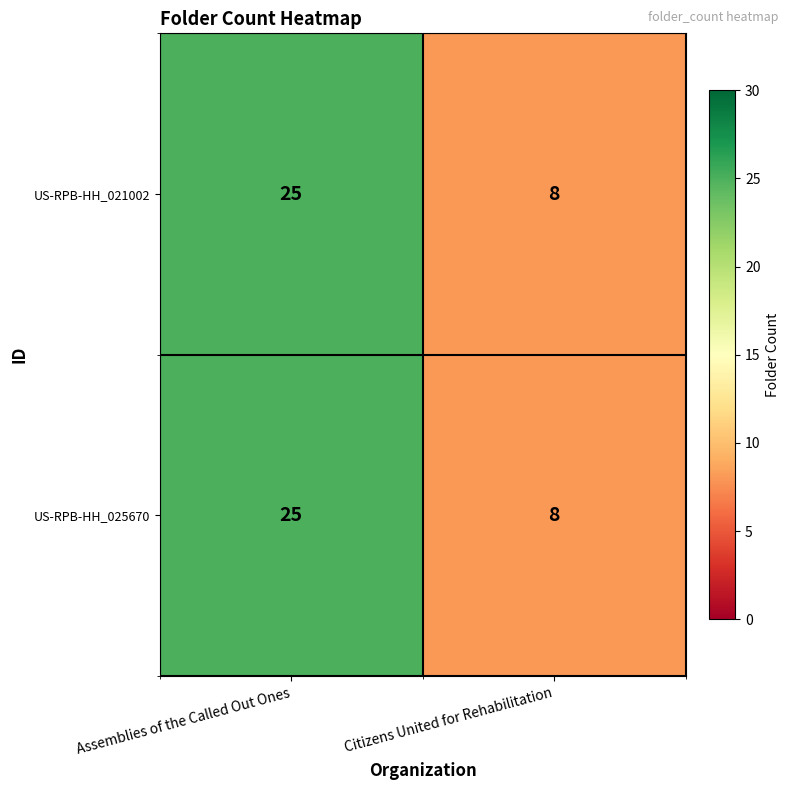

At which label is US-RPB-HH_025670 closest to 16?

Citizens United for Rehabilitation